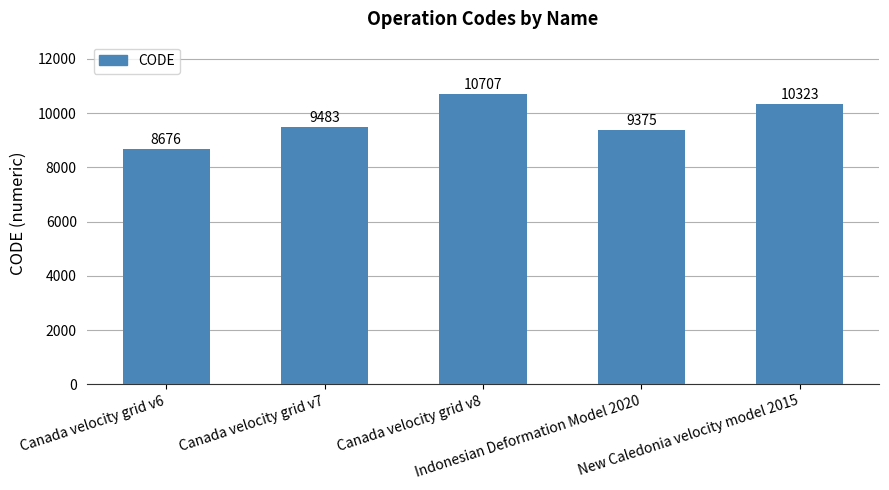

Reading left to right, list all the values displayed in this chart.

Canada velocity grid v6=8676	Canada velocity grid v7=9483	Canada velocity grid v8=10707	Indonesian Deformation Model 2020=9375	New Caledonia velocity model 2015=10323